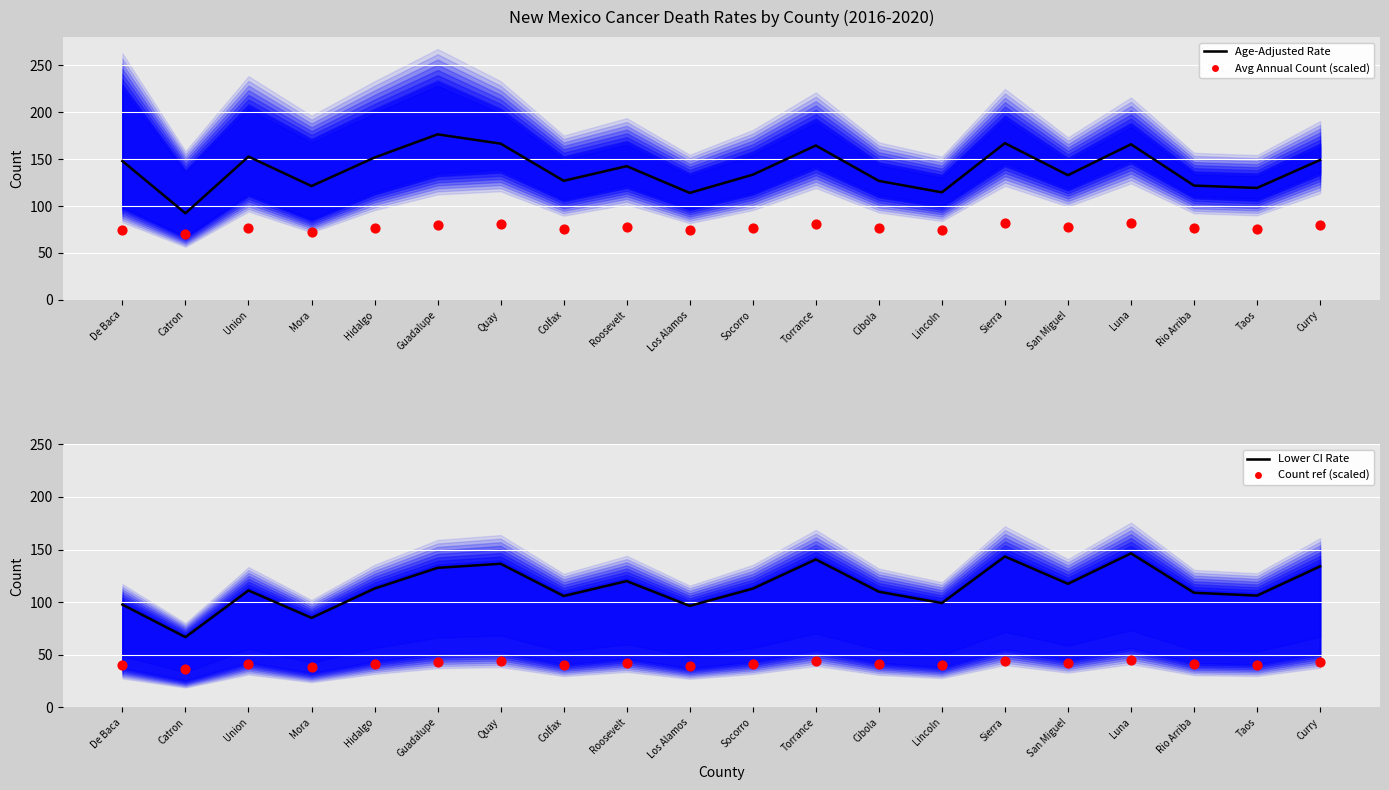

Is the value of Count ref (scaled) at Quay greater than the value of Age-Adjusted Rate at Catron?

No